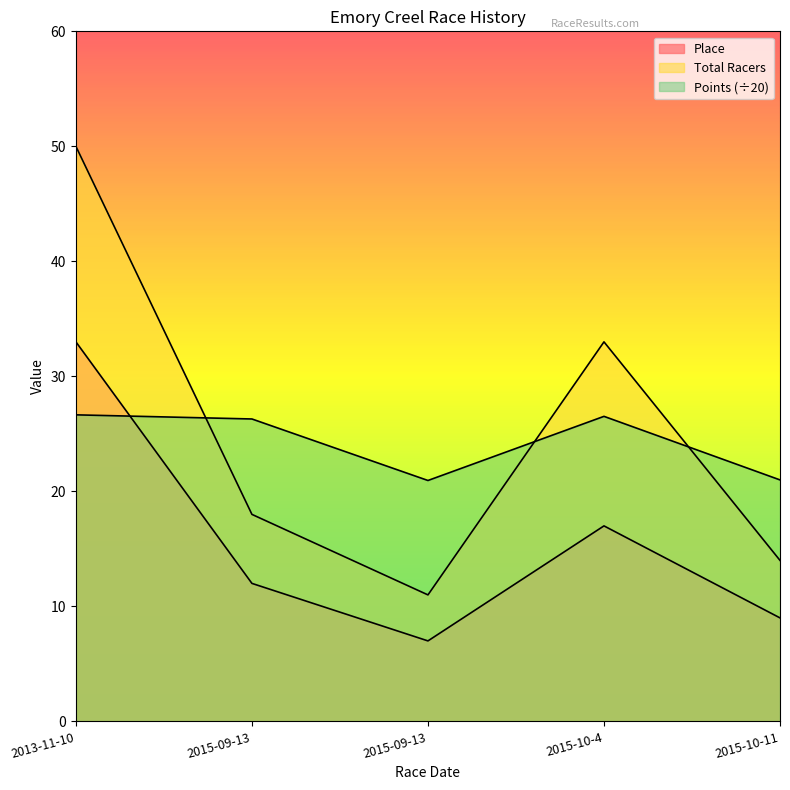

List the series in order of their peak value, highest first.

Total Racers, Place, Points